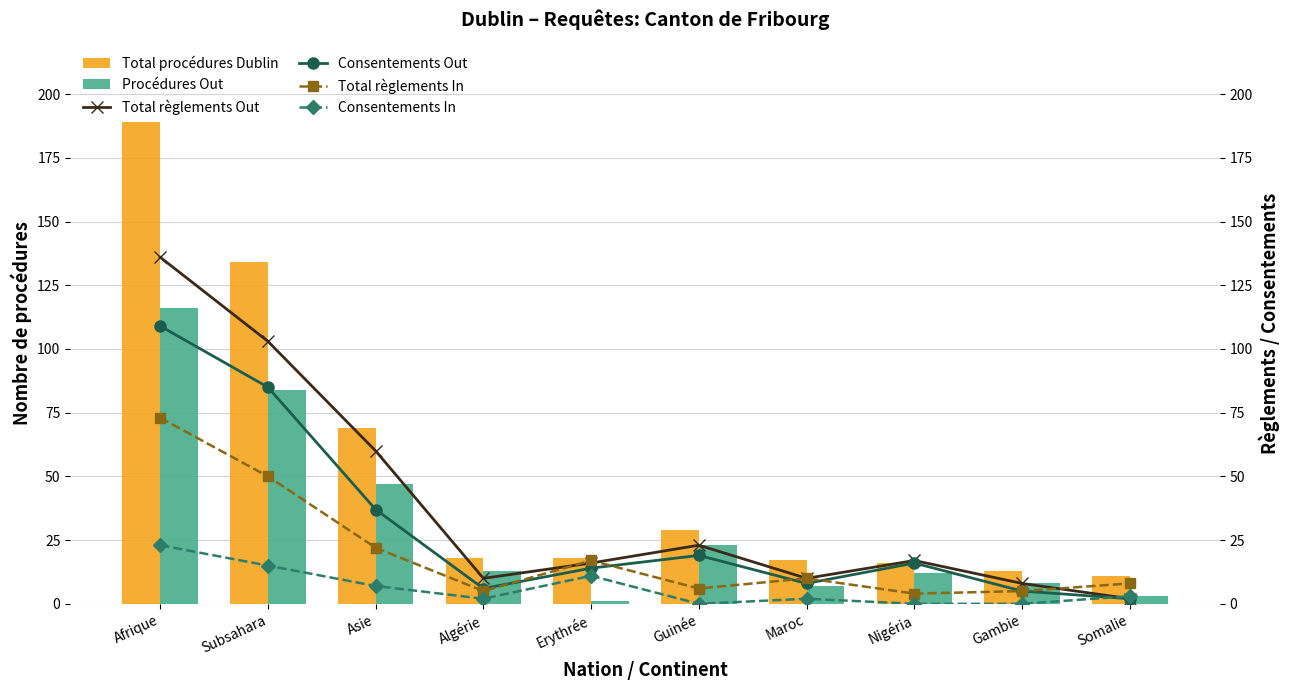

What position from the left is Somalie?

10